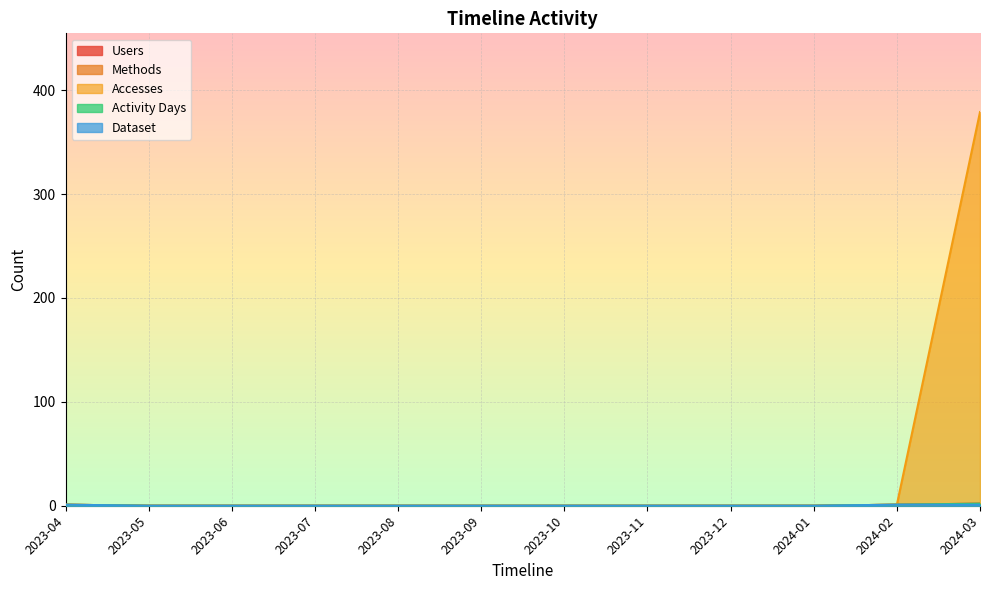

What is the value of the Users point at the 1st from the left?

1